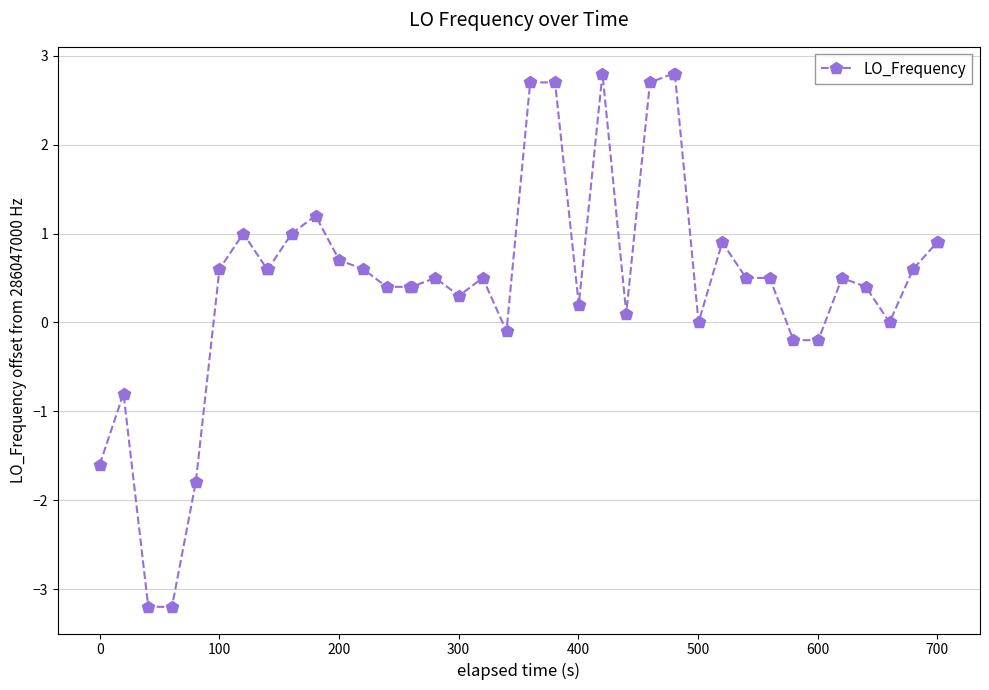

Reading left to right, what are all the values shown in this chart?

-1.6	-0.8	-3.2	-3.2	-1.8	0.6	1.0	0.6	0.6	1.0	1.2	0.7	0.6	0.4	0.4	0.4	0.5	0.3	0.5	-0.1	2.7	2.7	0.2	2.8	0.1	2.7	2.8	2.8	0.0	0.9	0.5	0.5	-0.2	-0.2	0.5	0.4	0.0	0.6	0.9	0.9